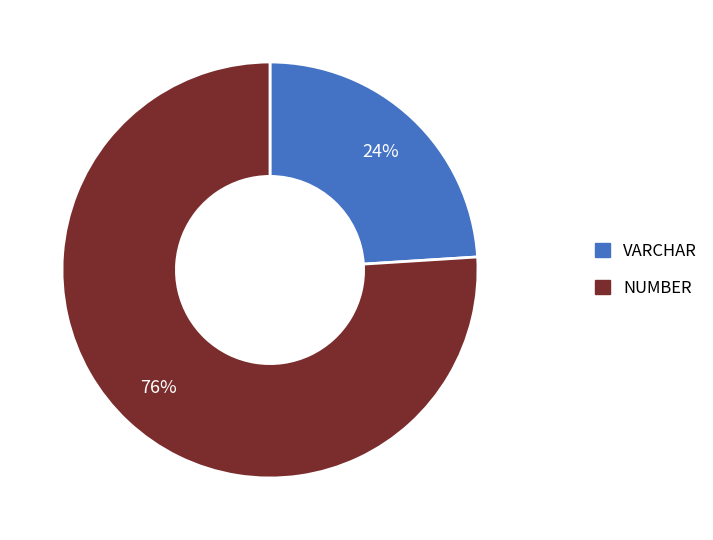

Is there any slice that represents more than half of the pie?

Yes